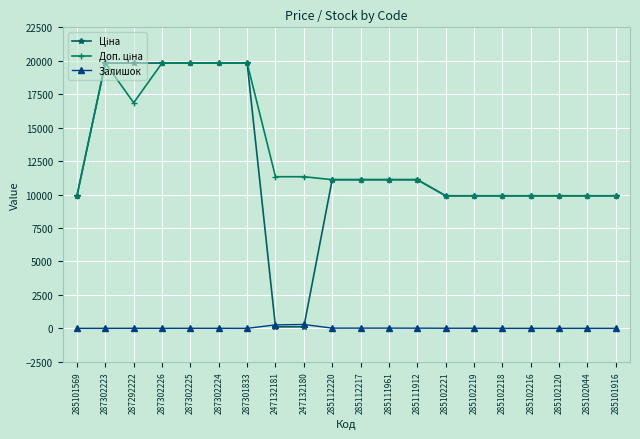

True or false: Залишок has more than 1 points higher than both neighbors.

True